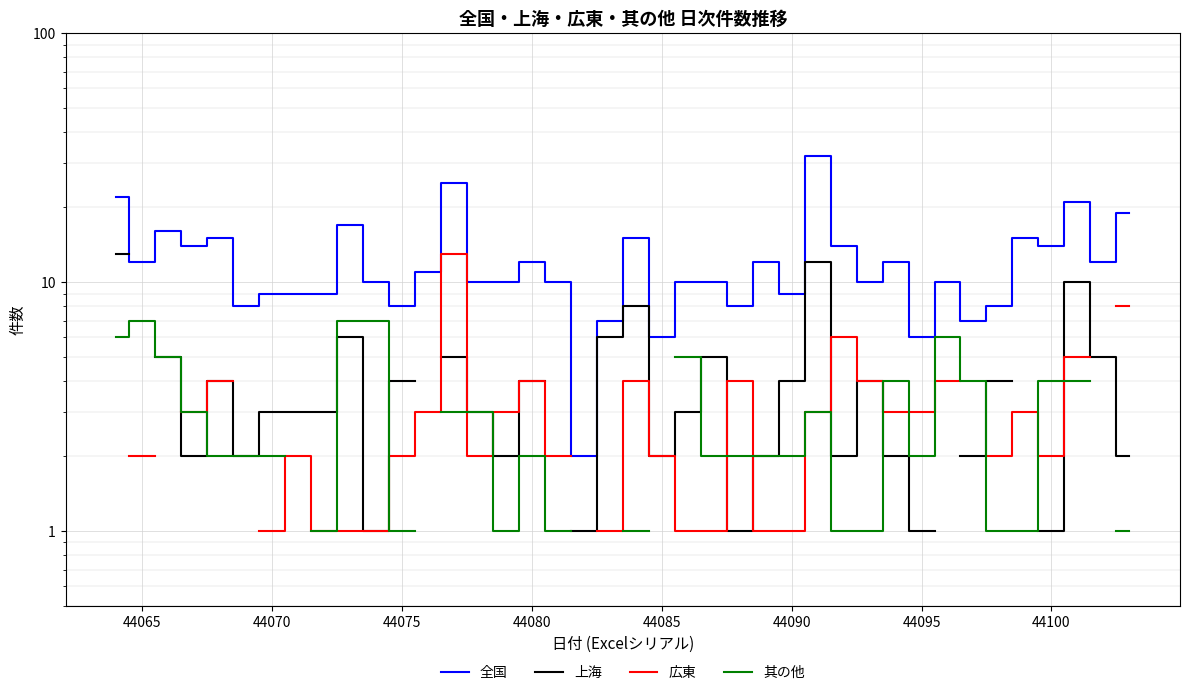

What is the difference between the maximum and minimum values in the 全国 series?

30.0